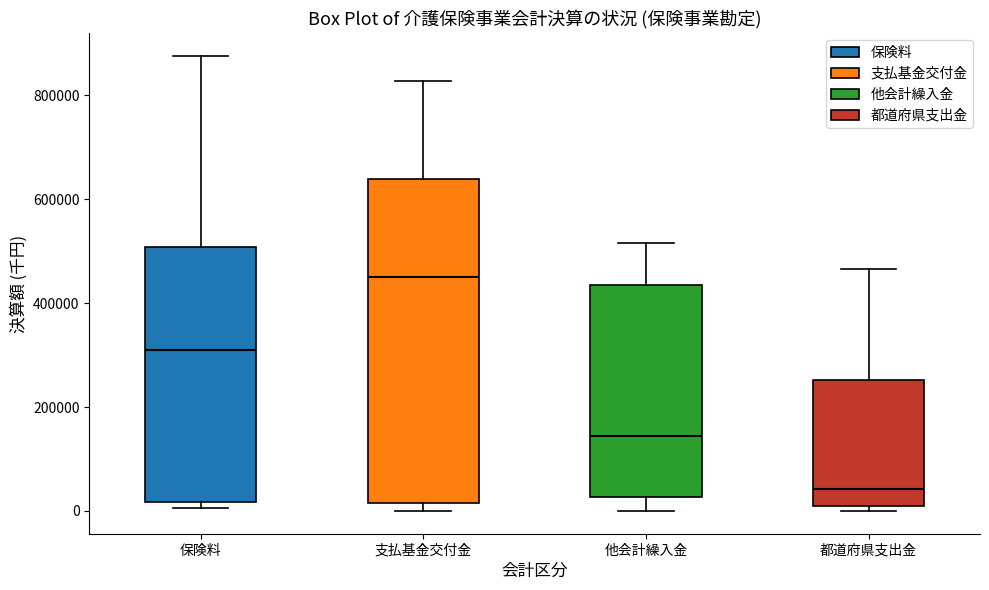

Comparing the boxes themselves (not the whiskers), which one is the tallest?

支払基金交付金